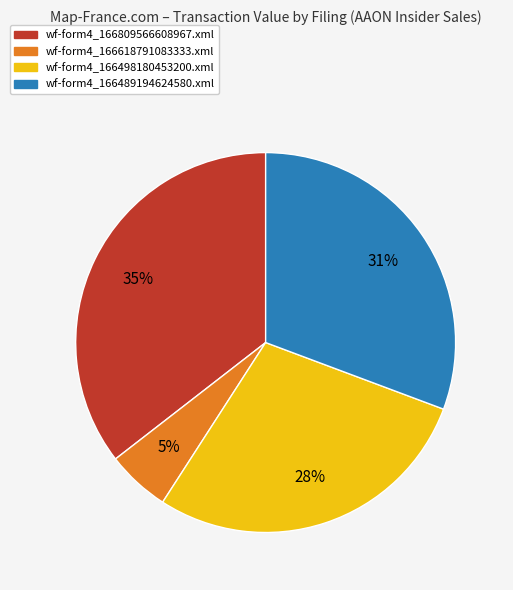

Is it true that wf-form4_166489194624580.xml is 31% of the pie?

True